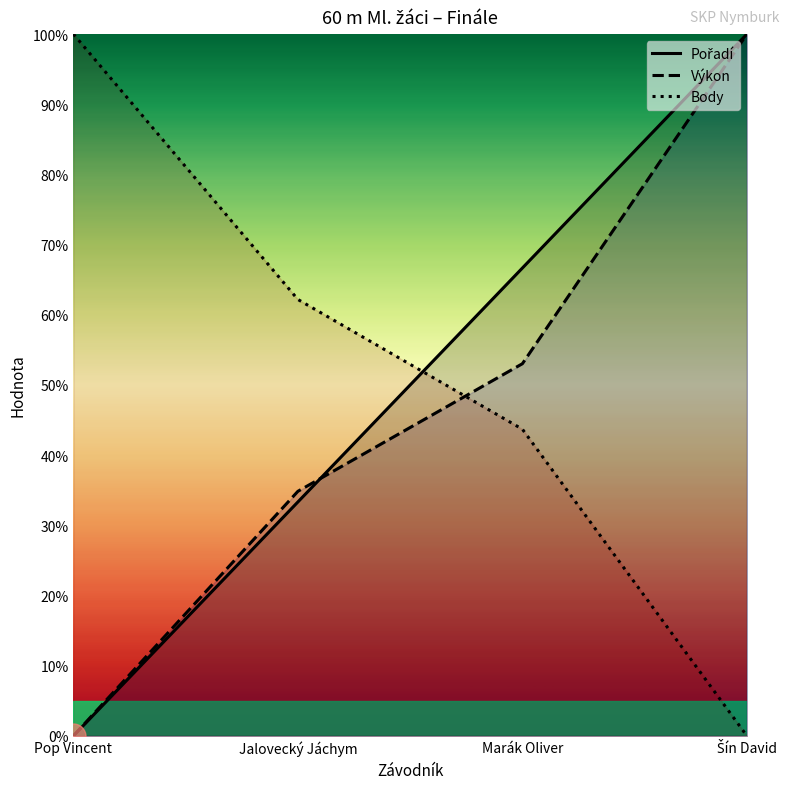

Which category has the lowest value across all series?

Pop Vincent